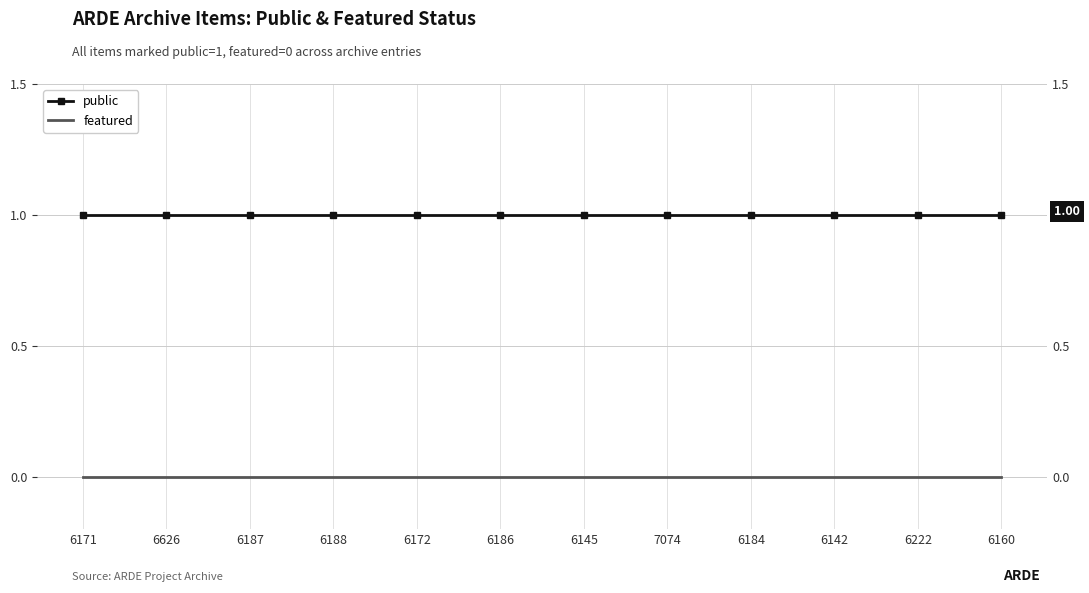

Reading right to left, list all the values displayed in this chart.

public: 6160=1	6222=1	6142=1	6184=1	7074=1	6145=1	6186=1	6172=1	6188=1	6187=1	6626=1	6171=1
featured: 6160=0	6222=0	6142=0	6184=0	7074=0	6145=0	6186=0	6172=0	6188=0	6187=0	6626=0	6171=0